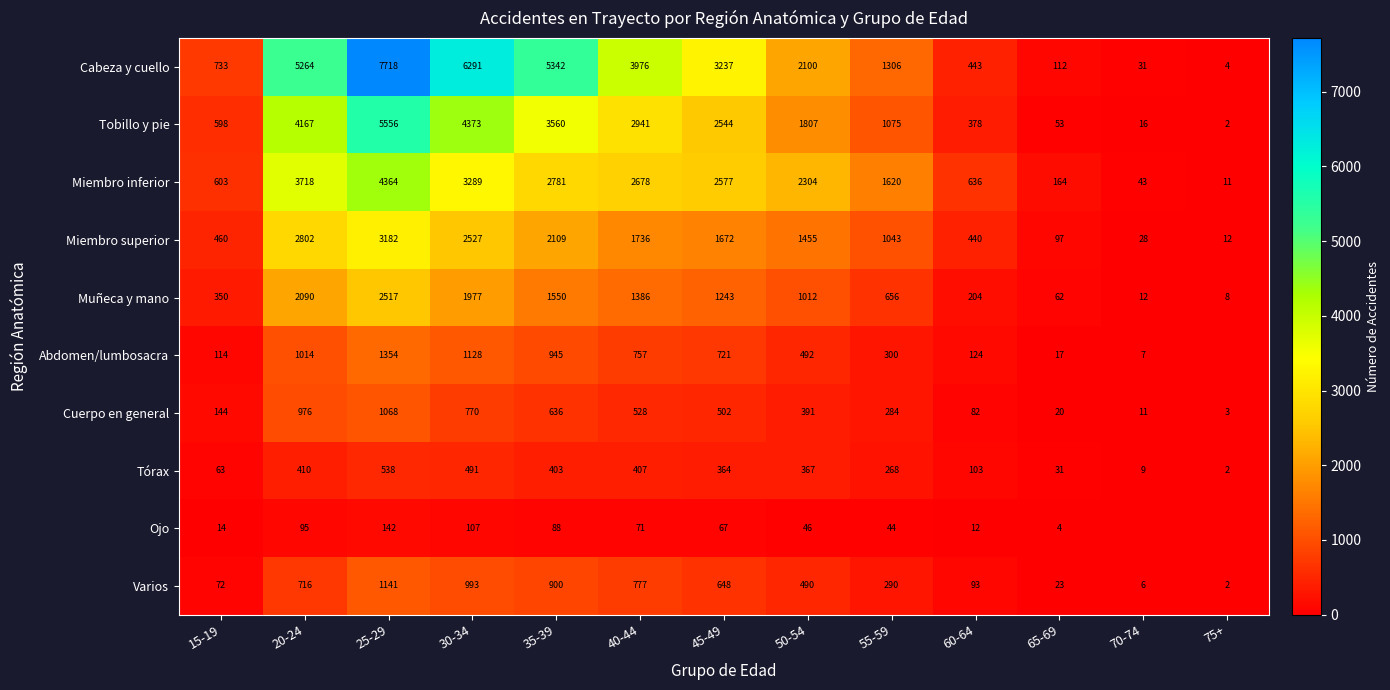

What is the difference between the highest and lowest values at 65-69?

160